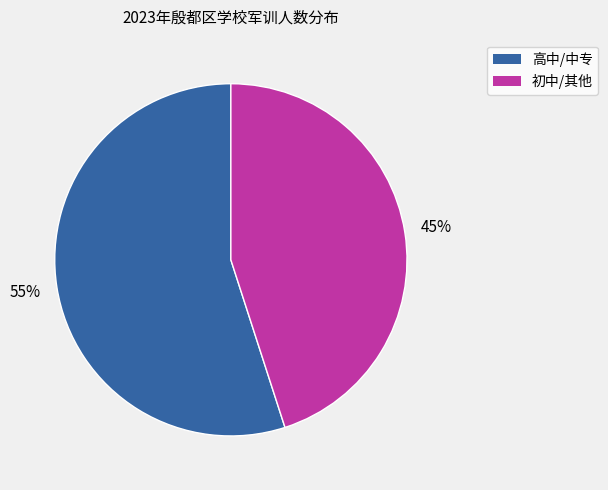

To the nearest percent, what is the average slice percentage?

50%